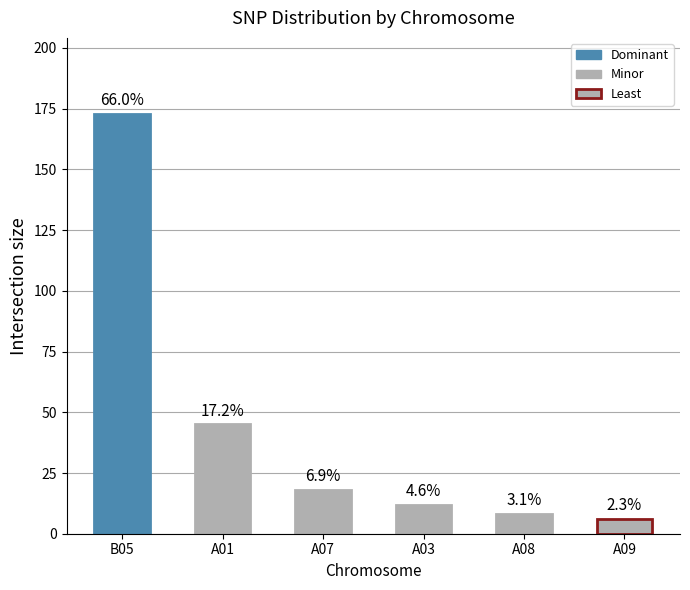

What position from the left is A03?

4